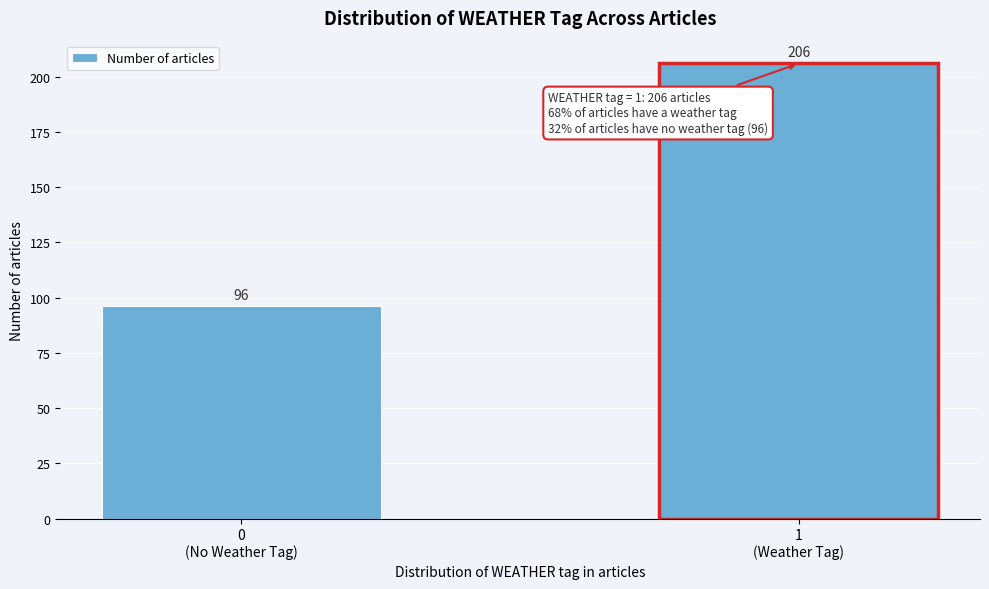

Reading right to left, what are all the values shown in this chart?

206	96